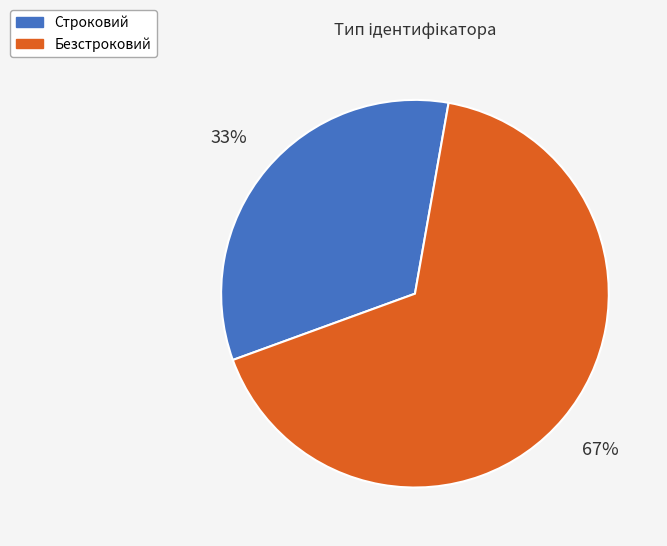

Is it true that Безстроковий is 67% of the pie?

True